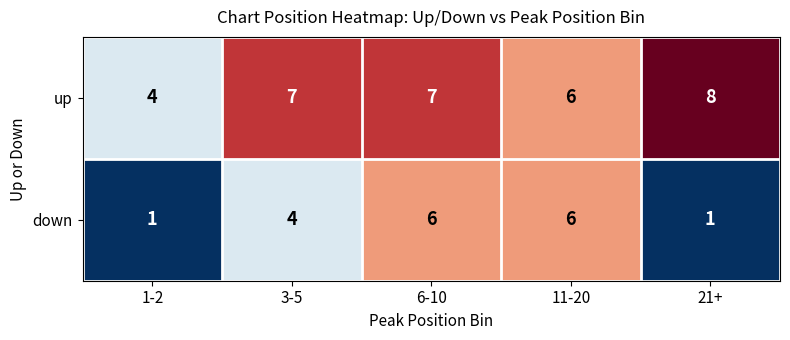

What is the difference between the up values at 3-5 and 1-2?

3